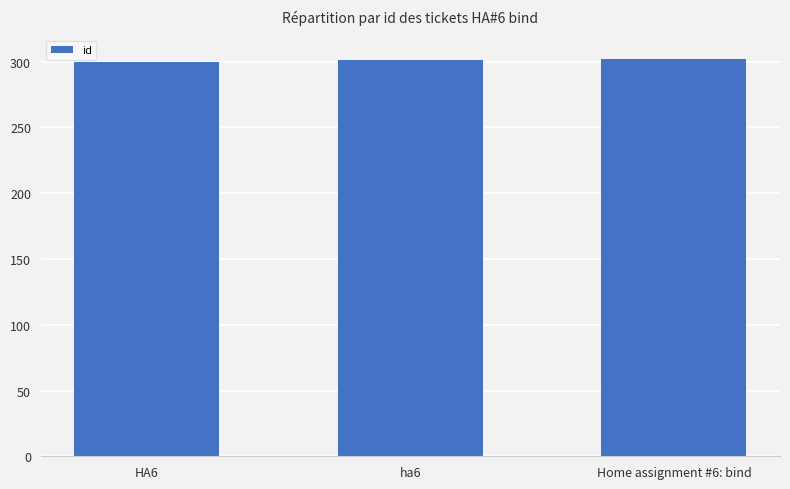

What is the maximum value shown in the chart?

302